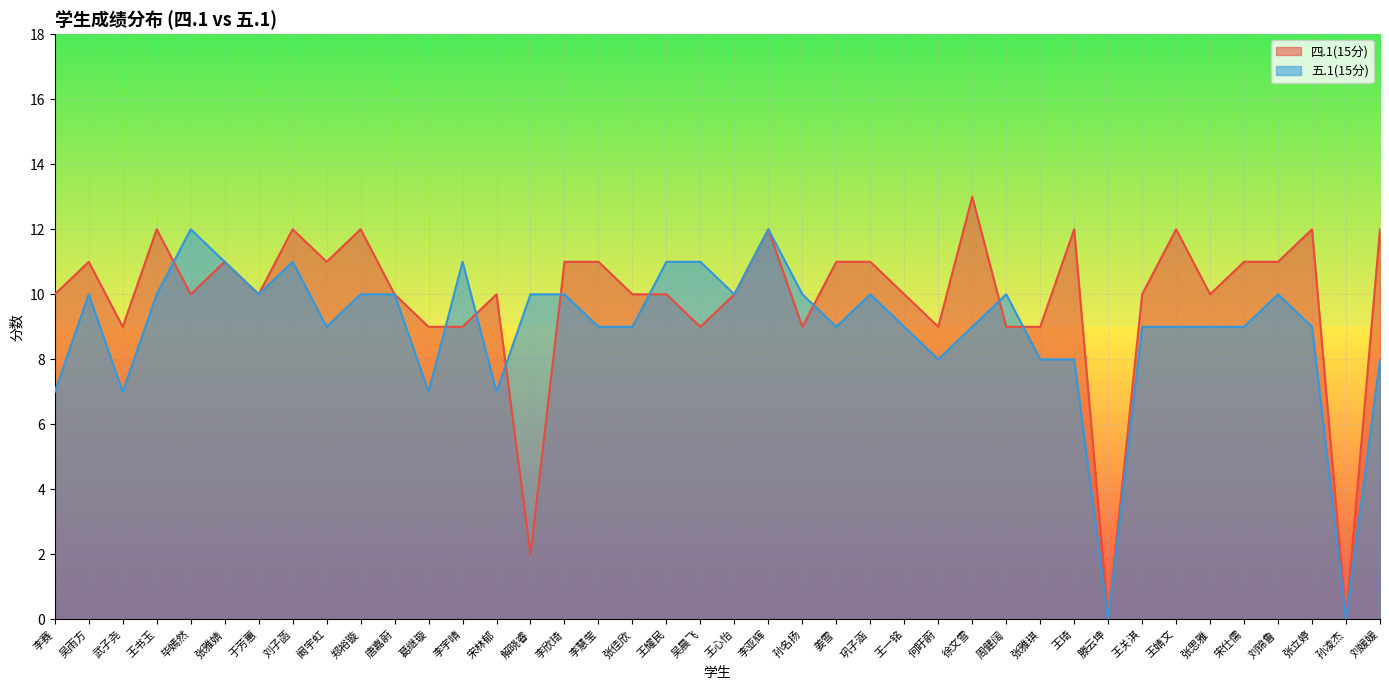

What is the approximate value of 五.1(15分) at 刘子菡, to the nearest 5?

10